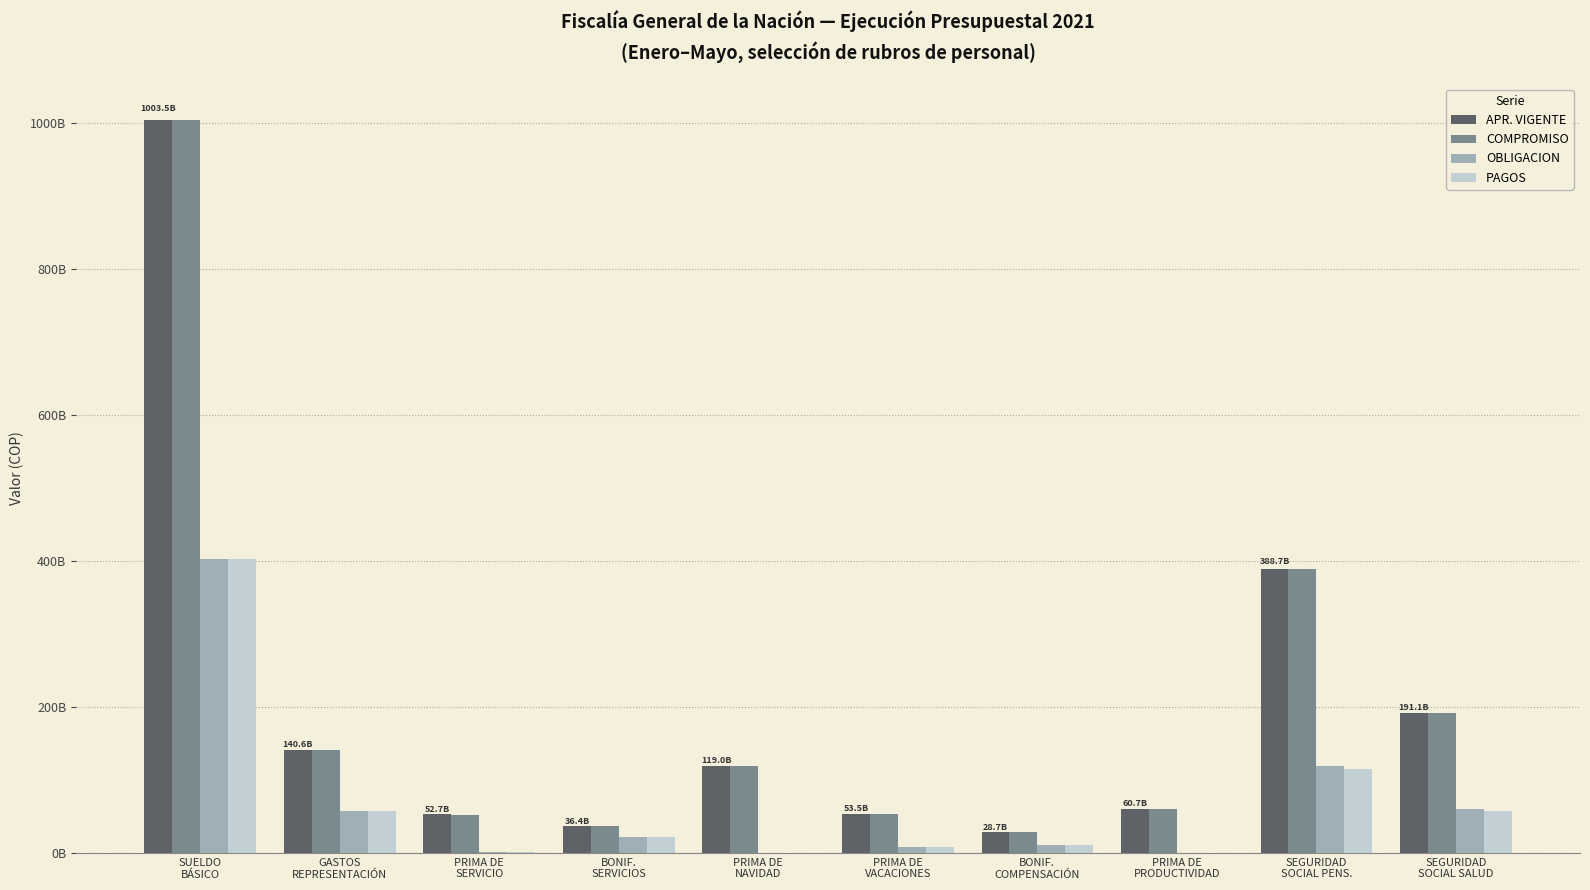

Read the OBLIGACION value at SEGURIDAD
SOCIAL SALUD, to the nearest 50.

59526111550